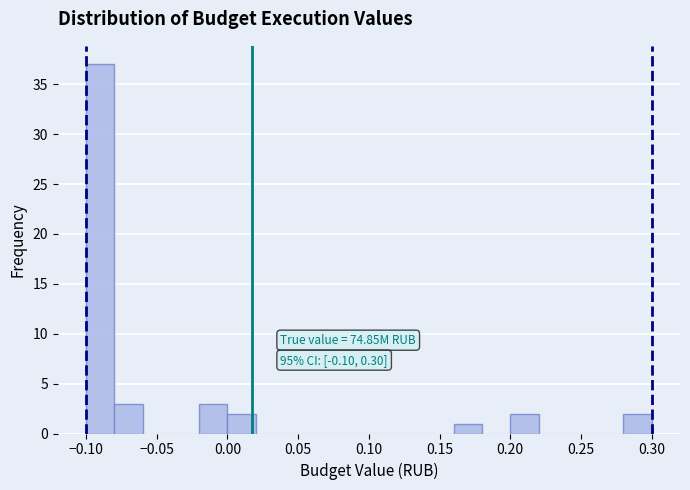

Over which range of the x-axis is the bar tallest?

-0.10 to -0.08